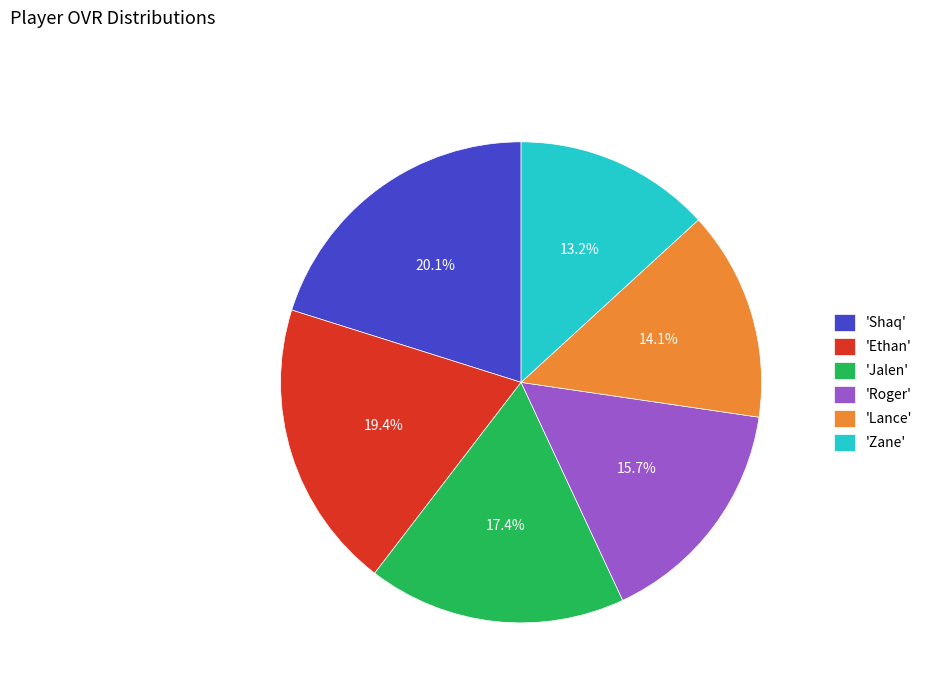

Does any single category account for the majority?

No